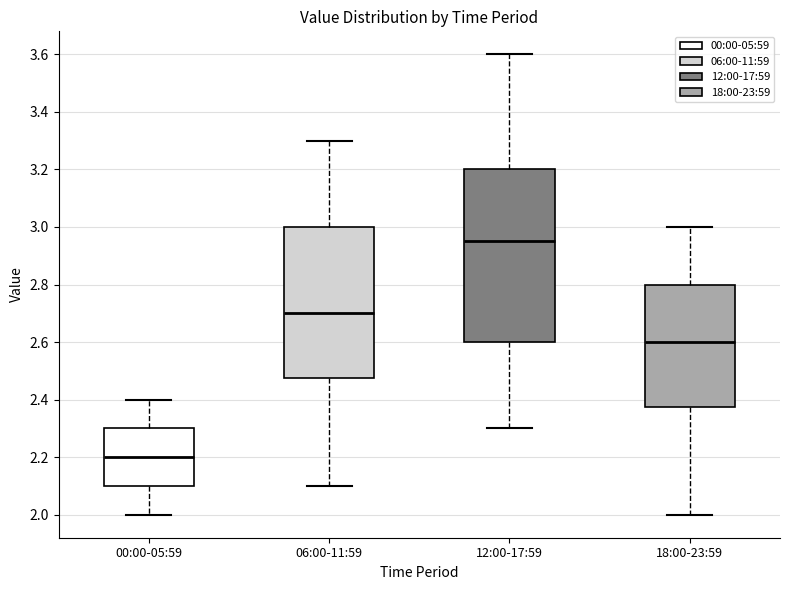

Comparing the boxes themselves (not the whiskers), which one is the tallest?

12:00-17:59